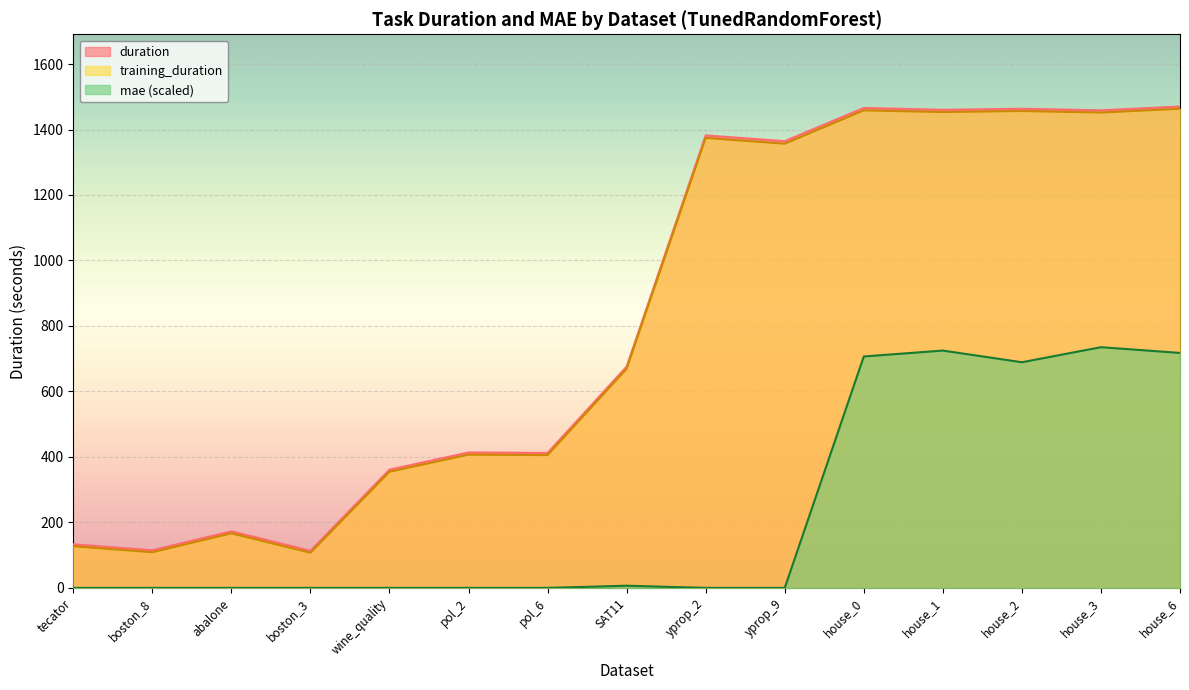

What are all the series names shown in the legend?

duration, training_duration, mae (scaled)